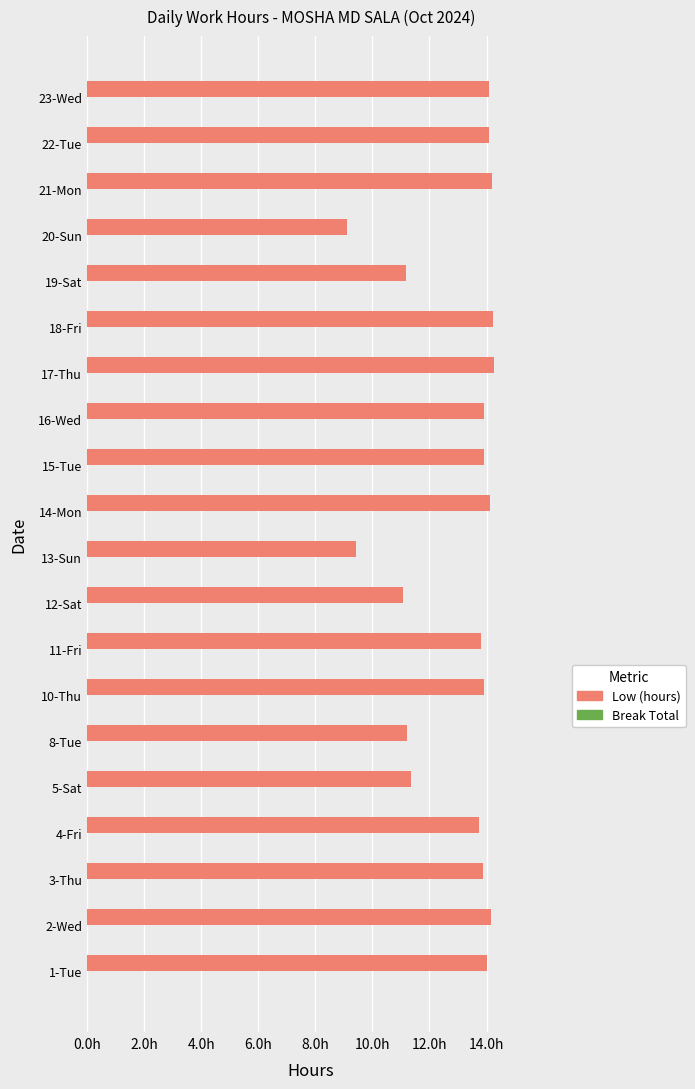

Are the bars horizontal?

Yes